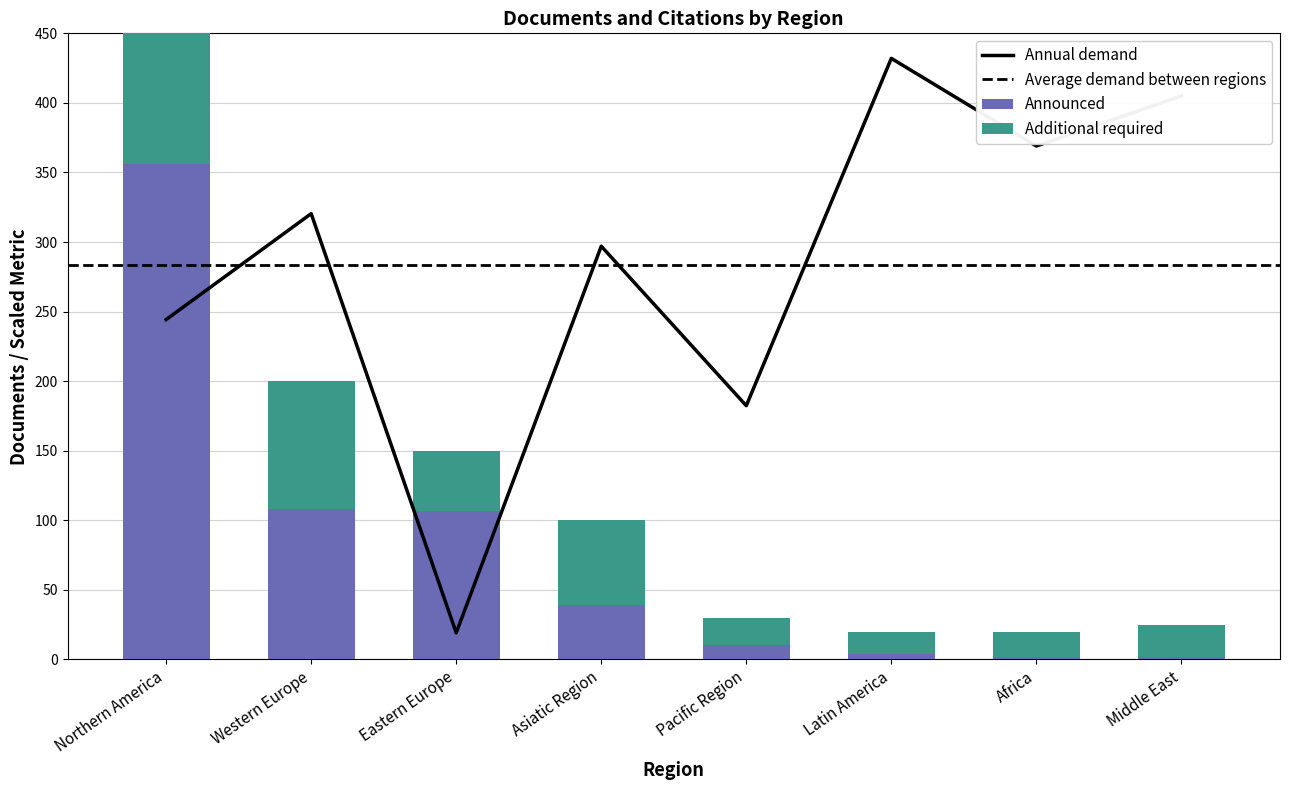

What is the difference between the maximum and second lowest values in the Documents series?

354